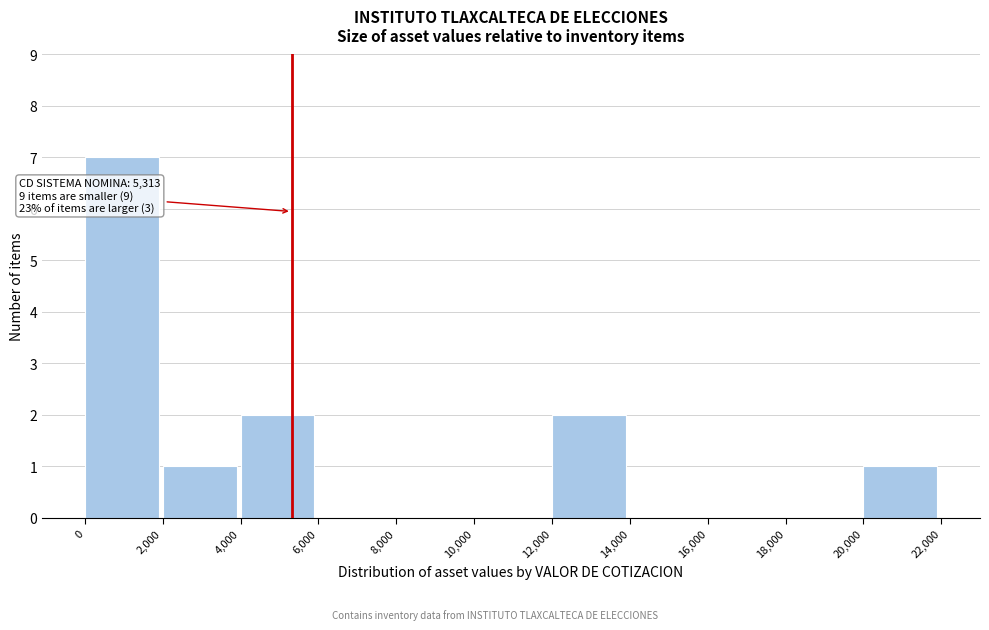

Over which range of the x-axis is the bar tallest?

0 to 2,000